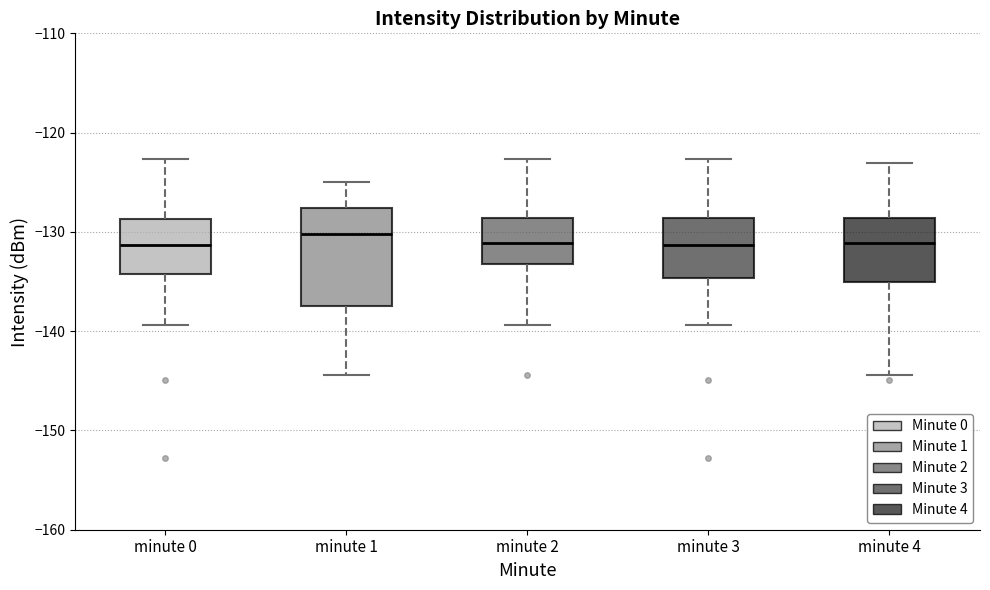

Where is the upper edge of the box for minute 4 on the y-axis? The values are not printed on the chart, so give them approximately, as read against the axis.

-129